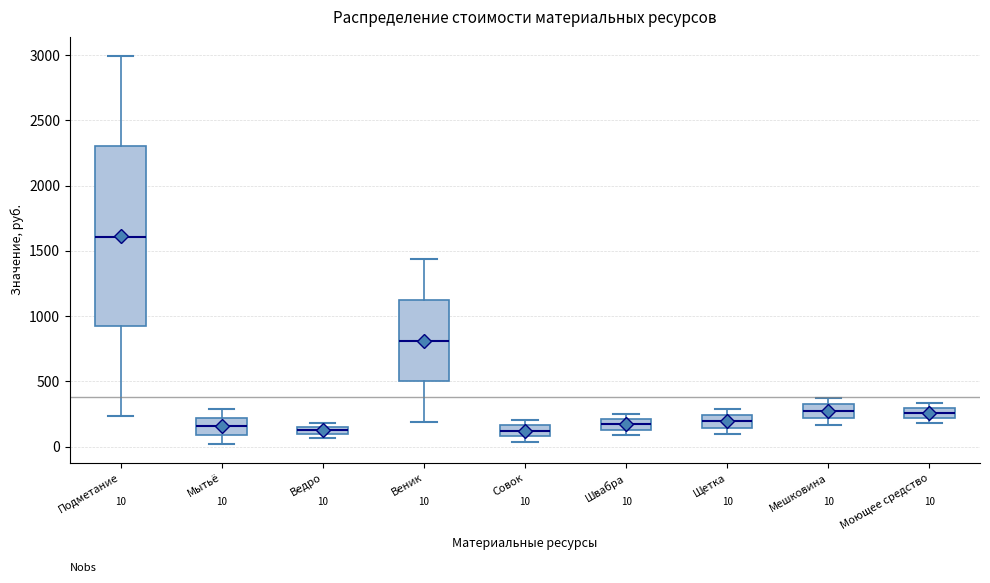

Which box has the highest median line?

Подметание